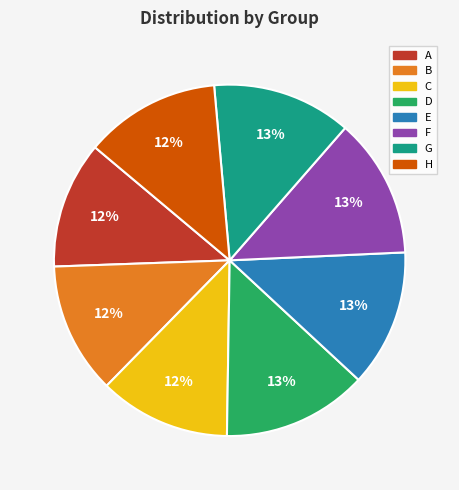

How many segments does this pie chart have?

8